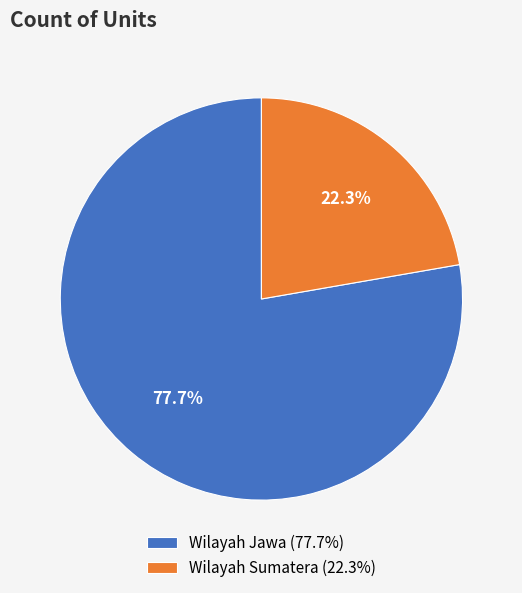

What is the ratio of the value at Wilayah Sumatera to the value at Wilayah Jawa?

0.3